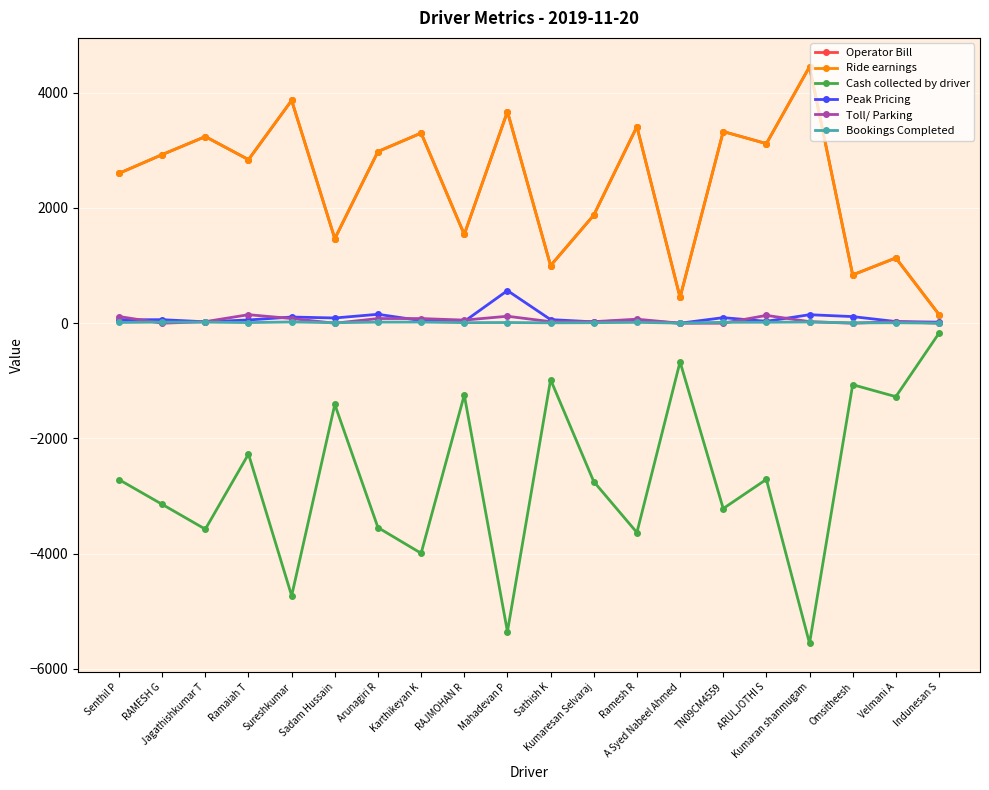

Reading left to right, extract all data points from this chart.

Operator Bill: 2601.6	2926.4	3239.4	2839.1	3867.1	1467.8	2979.8	3299.9	1540.1	3672.9	999.7	1875.4	3411.4	447.7	3327.0	3117.3	4452.0	838.6	1132.9	150.9
Ride earnings: 2601.6	2926.4	3239.4	2839.1	3867.1	1467.8	2979.8	3299.9	1540.1	3672.9	999.7	1875.4	3411.4	447.7	3327.0	3117.3	4452.0	838.6	1132.9	150.9
Cash collected by driver: -2715.0	-3144.0	-3575.0	-2271.0	-4731.0	-1410.0	-3547.0	-3993.0	-1246.0	-5353.0	-979.0	-2749.0	-3633.0	-670.0	-3217.0	-2710.0	-5556.0	-1067.0	-1275.0	-173.0
Peak Pricing: 60.0	61.3	24.6	56.3	107.5	90.8	154.8	45.2	30.6	566.6	62.8	23.7	50.9	0.0	96.5	33.4	147.7	115.0	28.8	18.4
Toll/ Parking: 116.0	0.0	27.0	148.0	81.0	0.0	81.0	81.0	54.0	121.0	27.0	27.0	70.0	0.0	0.0	136.0	27.0	0.0	27.0	0.0
Bookings Completed: 13.0	20.0	19.0	11.0	22.0	9.0	19.0	20.0	10.0	12.0	7.0	9.0	15.0	2.0	16.0	17.0	21.0	6.0	8.0	1.0